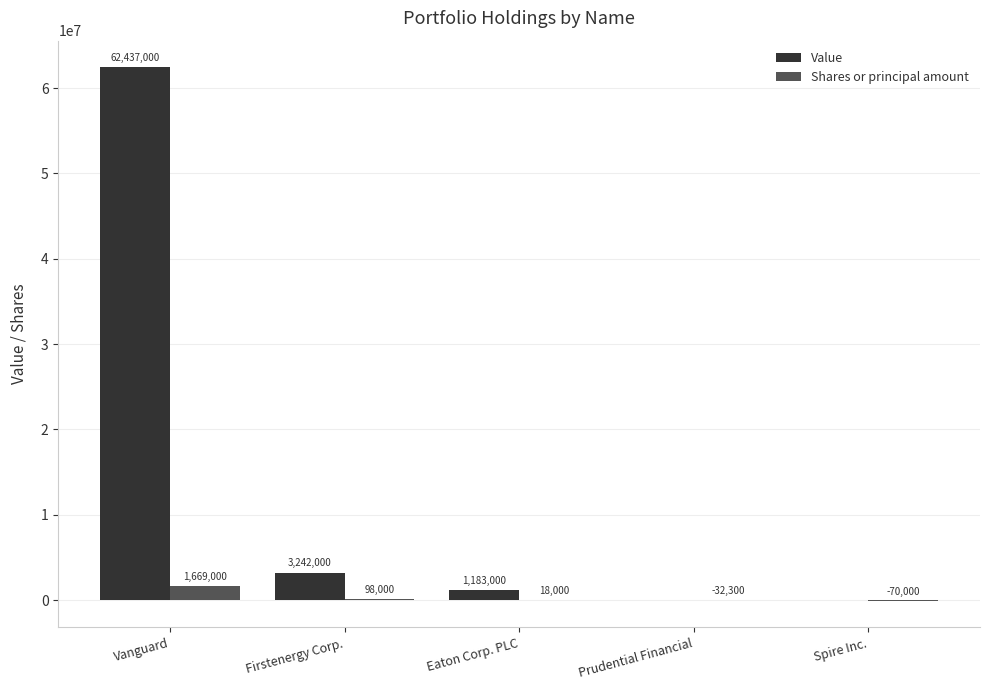

At which label is Shares or principal amount closest to 799500?

Firstenergy Corp.